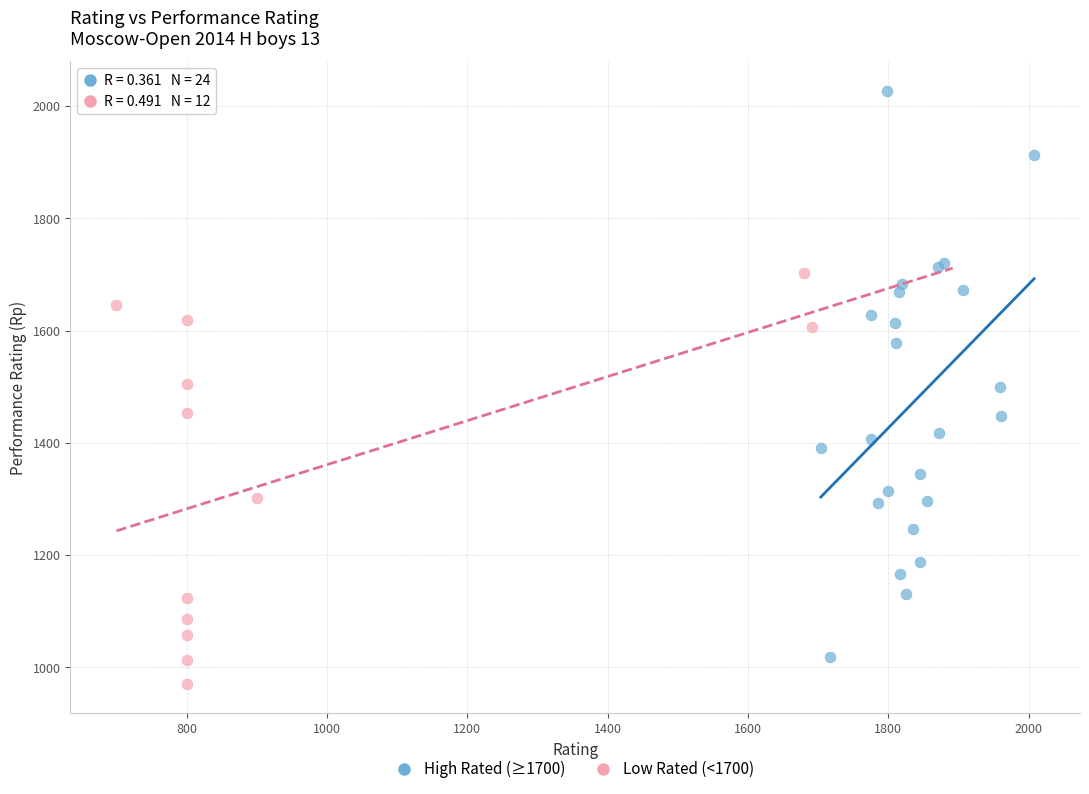

Which series contains the highest Y value?

High Rated (≥1700)